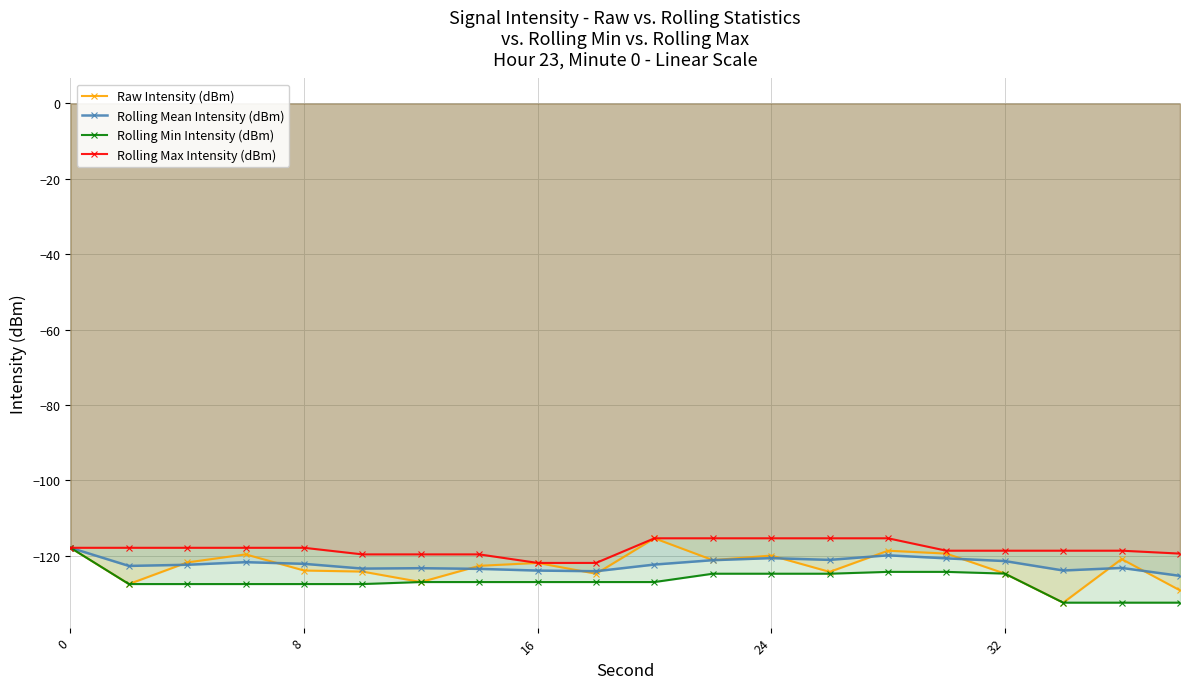

What is the difference between the highest and lowest values at 24?

9.4